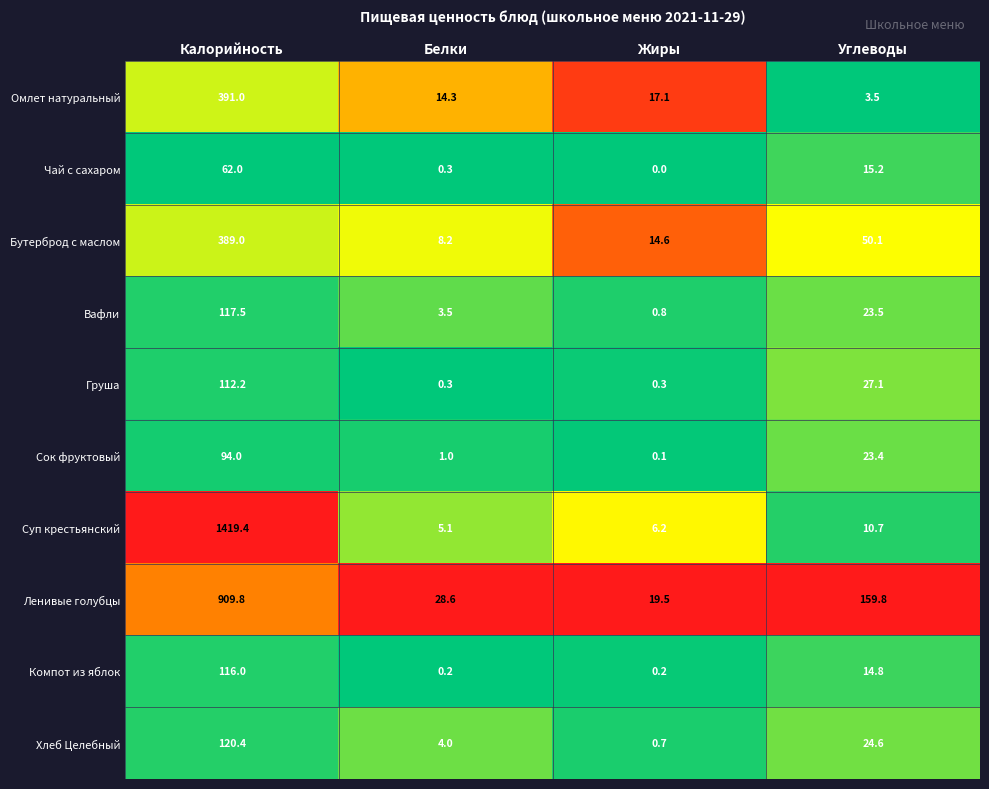

Rank the categories by Бутерброд с маслом value from highest to lowest.

Калорийность, Углеводы, Жиры, Белки